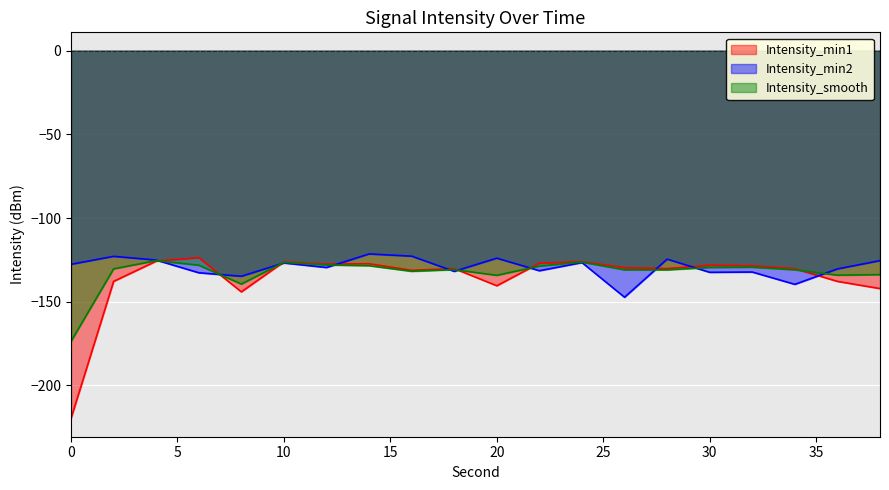

What value does the Intensity_min1 series have at 14?

-127.3